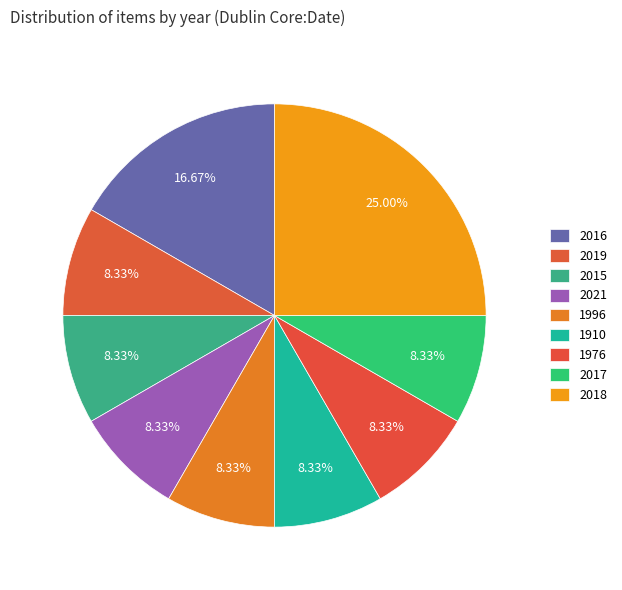

Between 2019 and 1996, which is larger?

2019